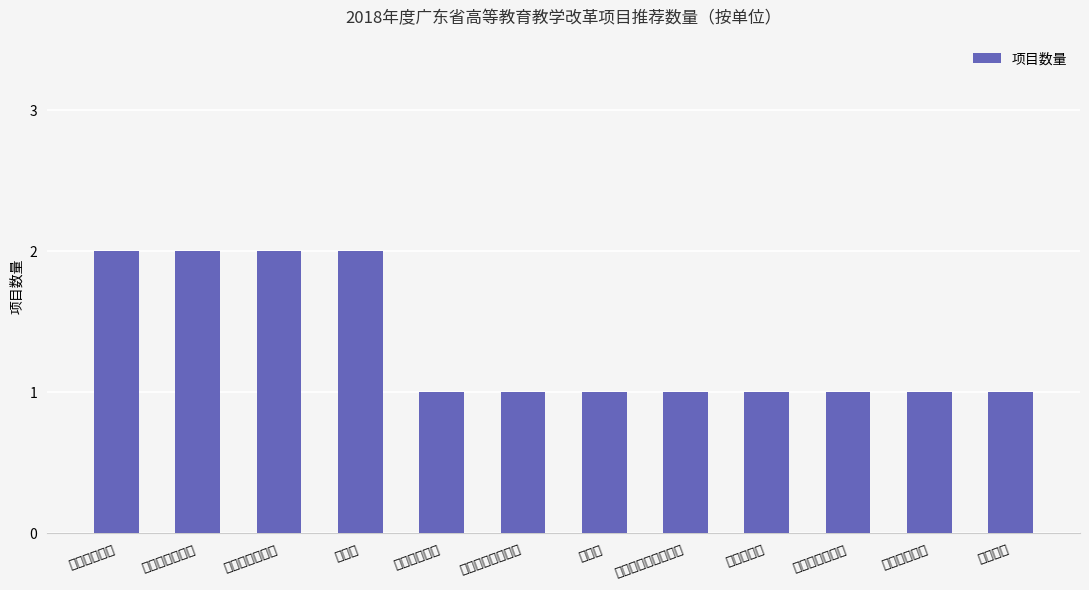

What is the average value?

1